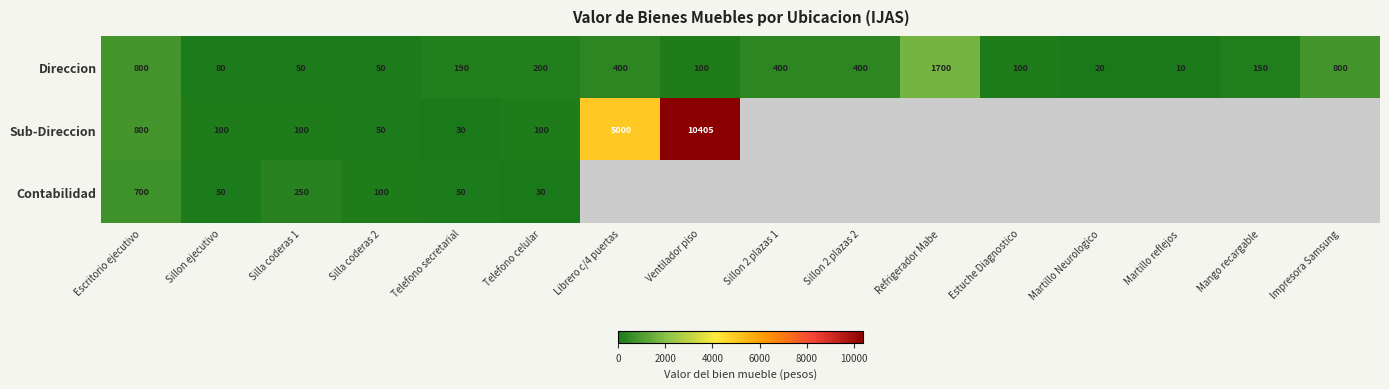

Which category has the highest value across all series?

Ventilador piso